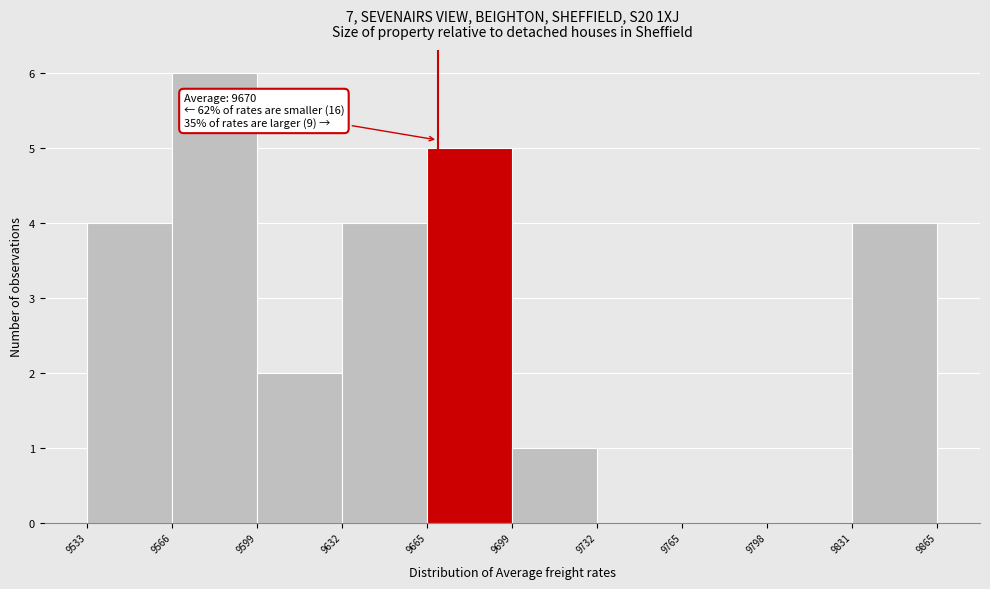

Which range on the x-axis has the tallest bar?

9566 to 9599